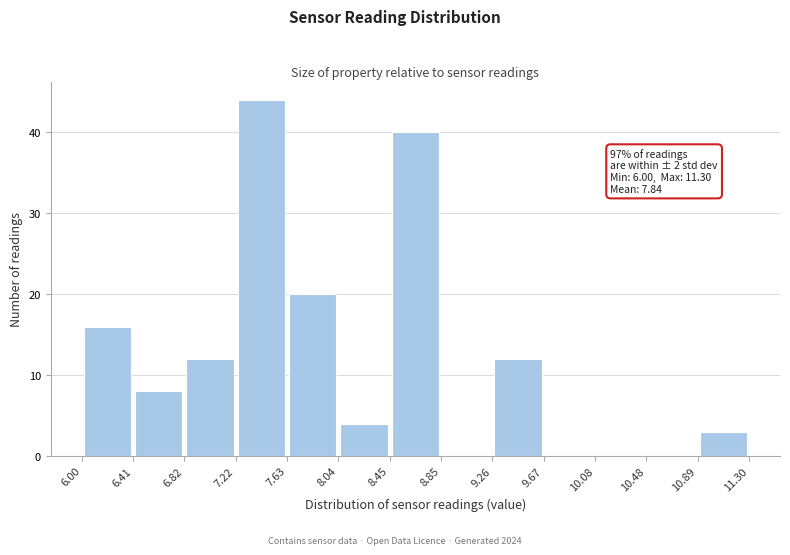

Over which range of the x-axis is the bar tallest?

7.22 to 7.63